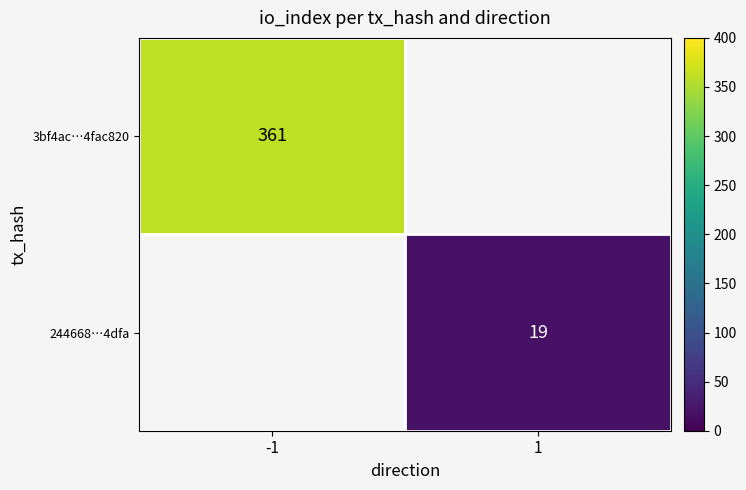

The value of 244668…4dfa at 1 is 19. True or false?

True